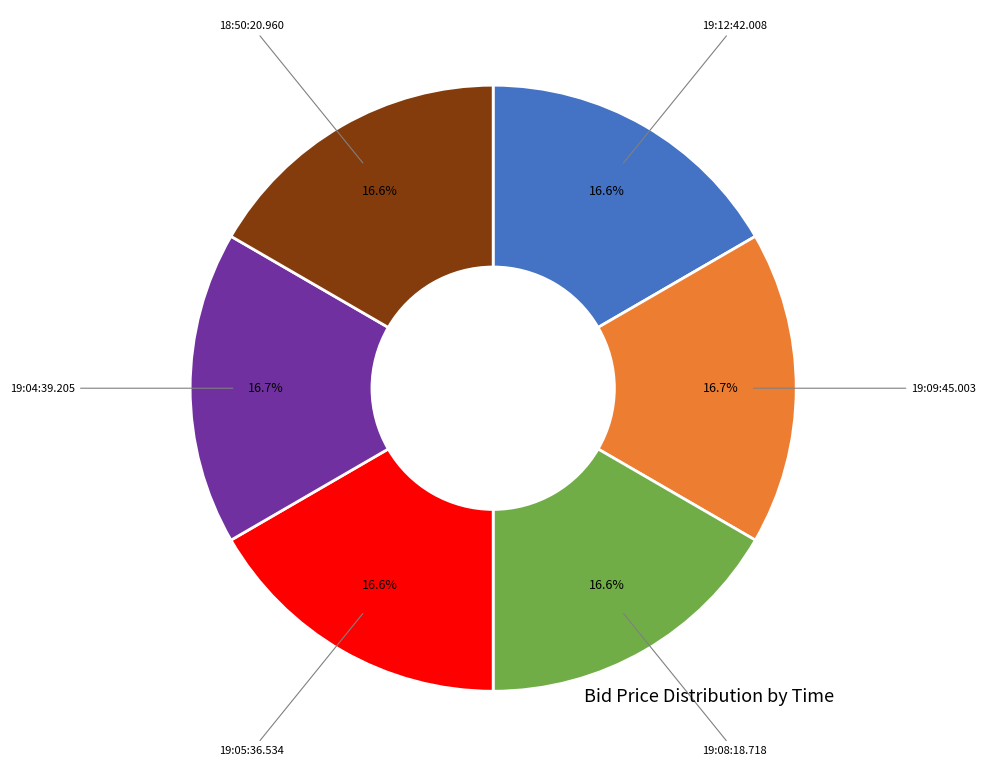

Is there any slice that represents more than half of the pie?

No